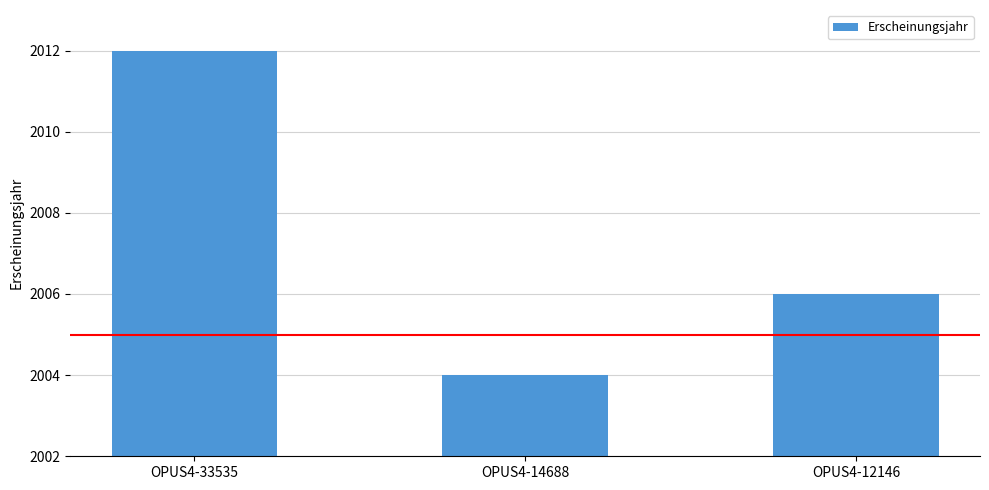

What is the difference between the maximum and minimum values?

8